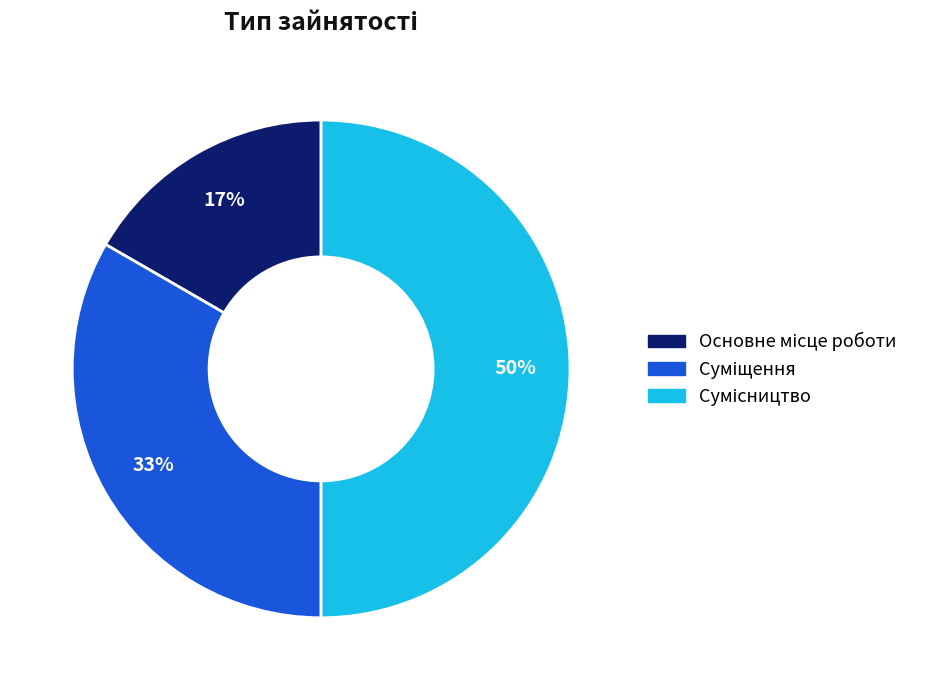

To the nearest percent, what is the difference between the largest and smallest slice percentages?

33%